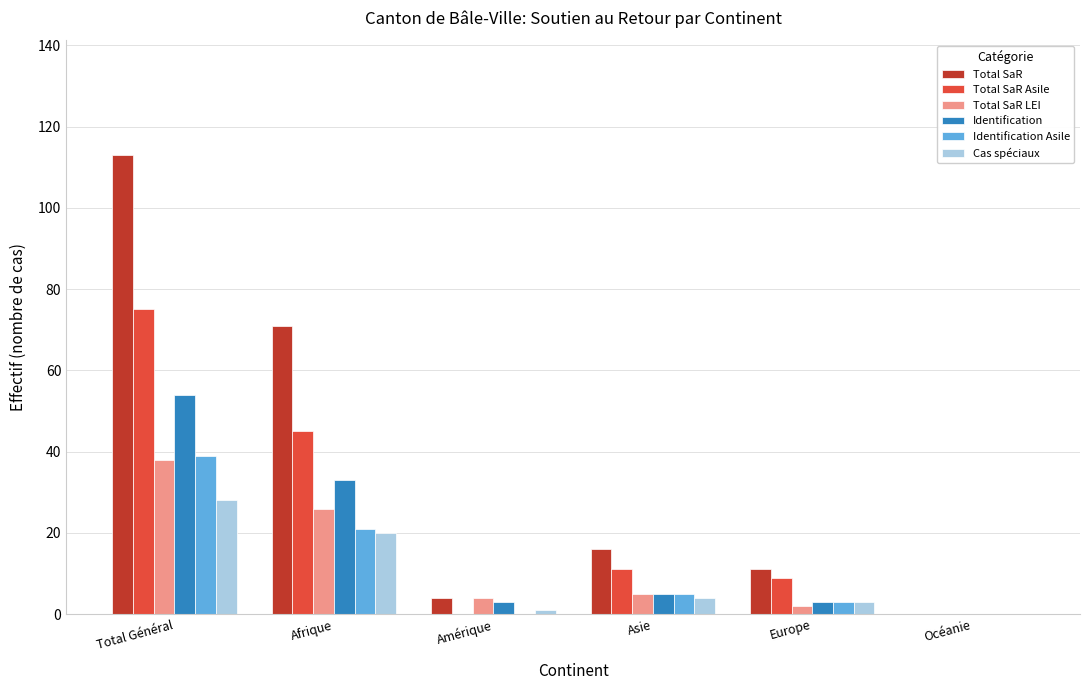

The value of Total SaR LEI at Afrique is 26. True or false?

True